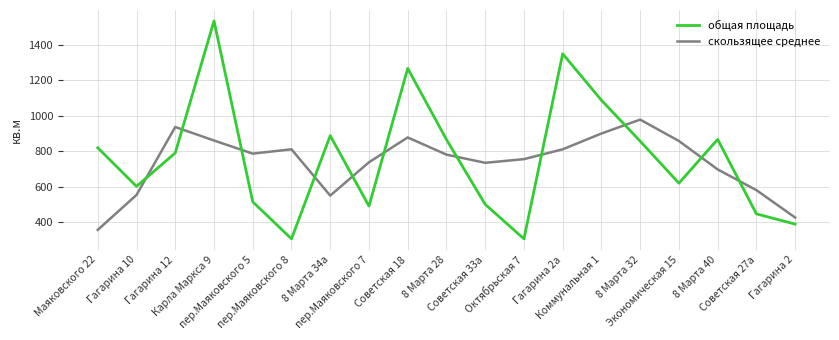

What is the minimum value for скользящее среднее?

355.1